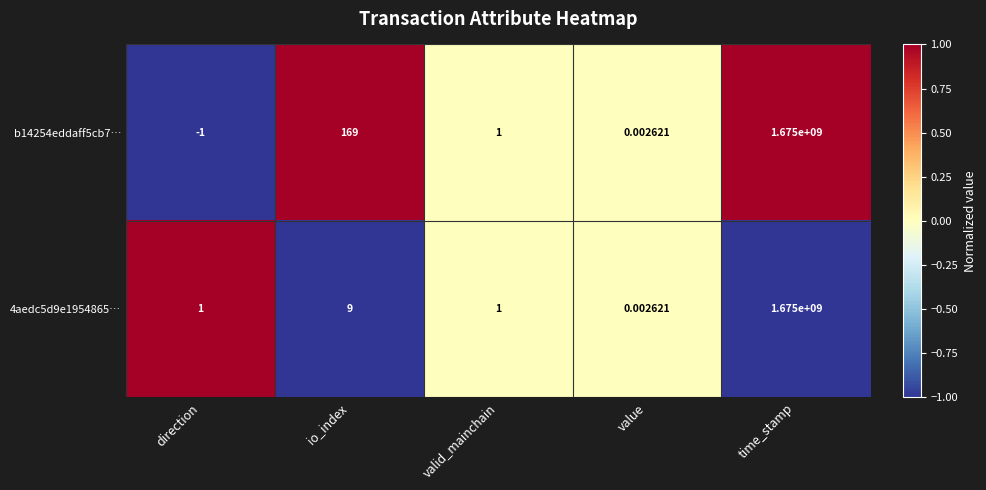

Which label corresponds to the smallest value in the chart?

direction